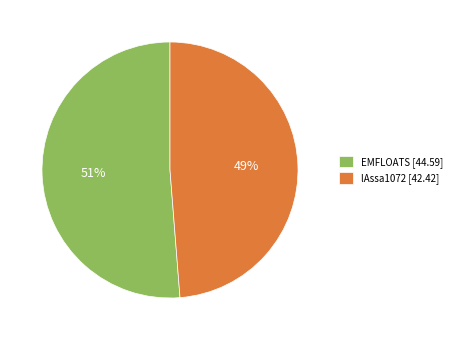

Which has a higher value, lAssa1072 or EMFLOATS?

EMFLOATS